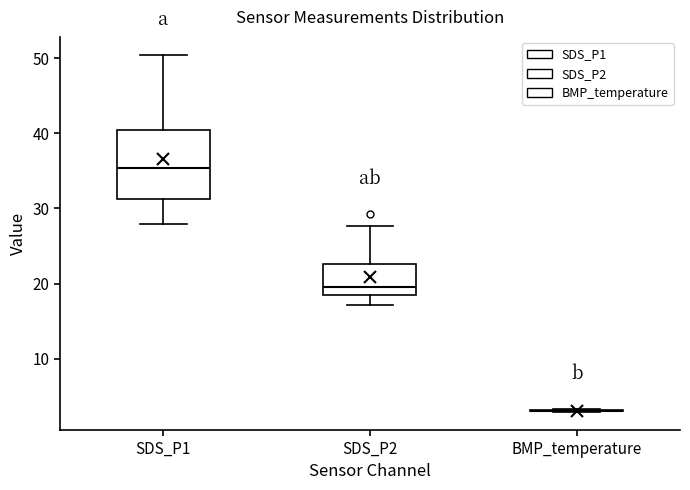

Which box is the tallest, from its lower edge to its upper edge?

SDS_P1